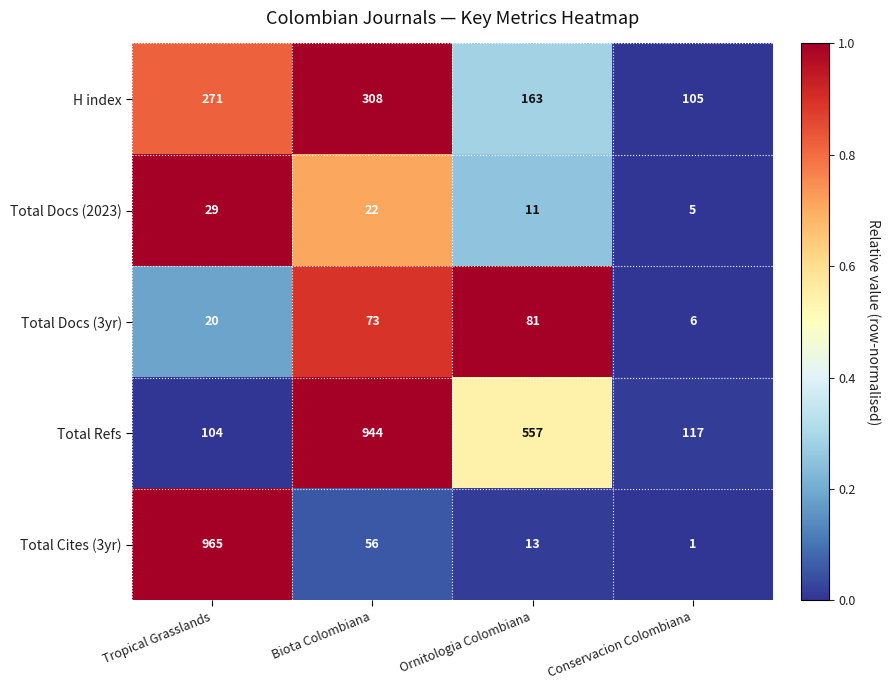

At how many categories does at least one series exceed 74?

4